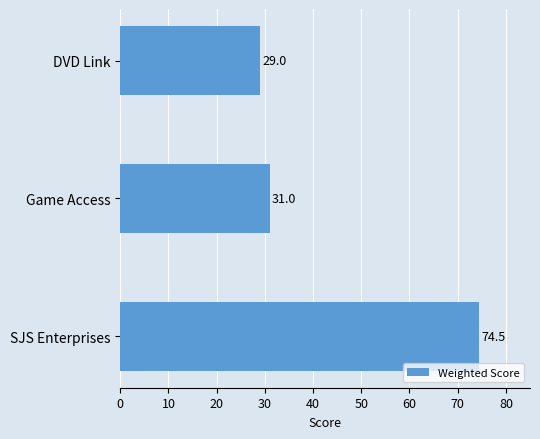

Does the chart contain stacked bars?

No